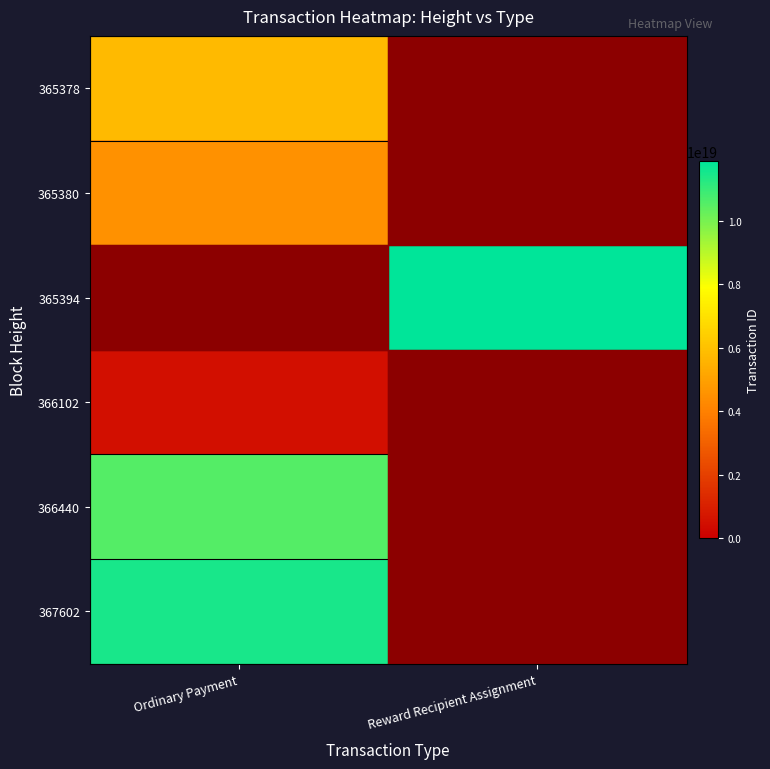

What is the total value across all series at Reward Recipient Assignment?

11875236623692496896